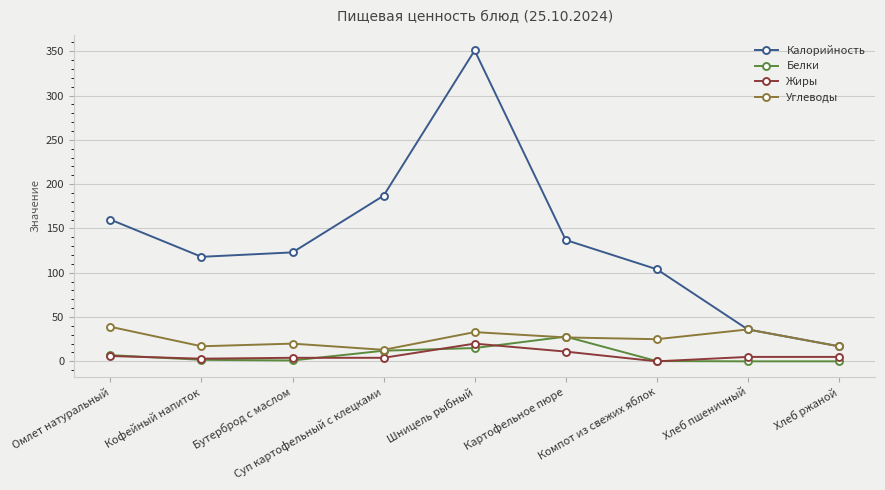

How many interior local valleys does the Калорийность series have?

1